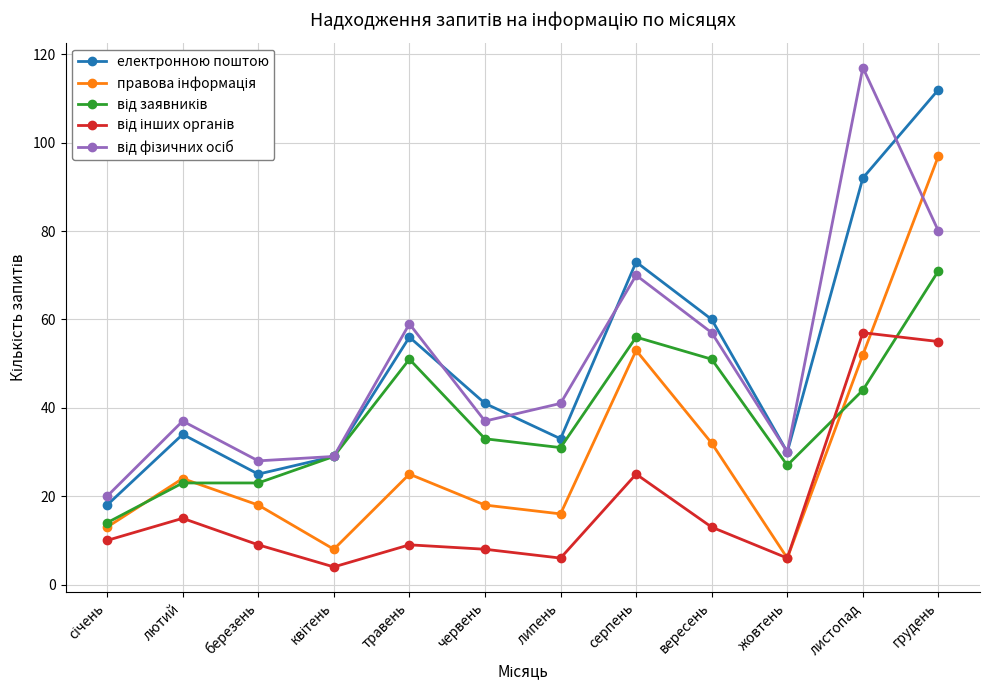

The value of електронною поштою at березень is 33. True or false?

False